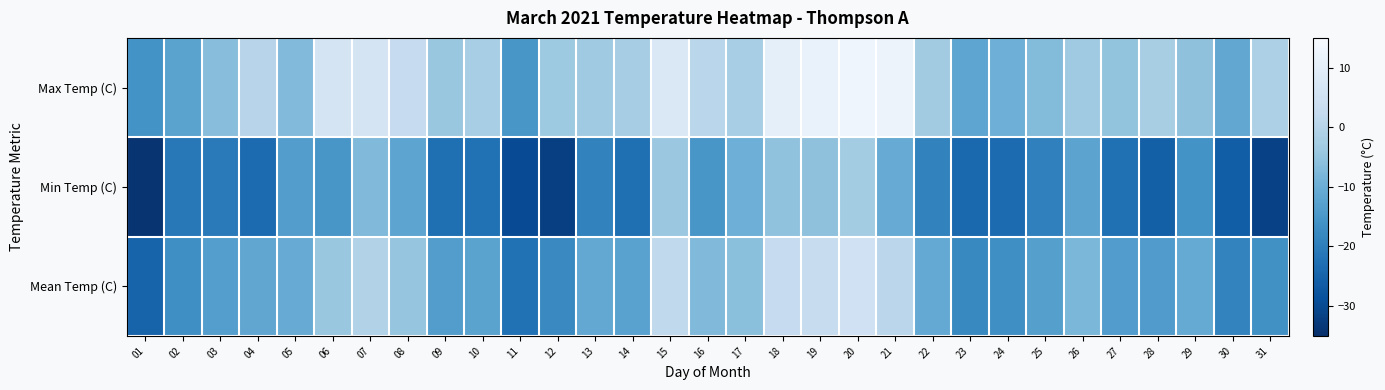

At how many categories does at least one series exceed 6?

7